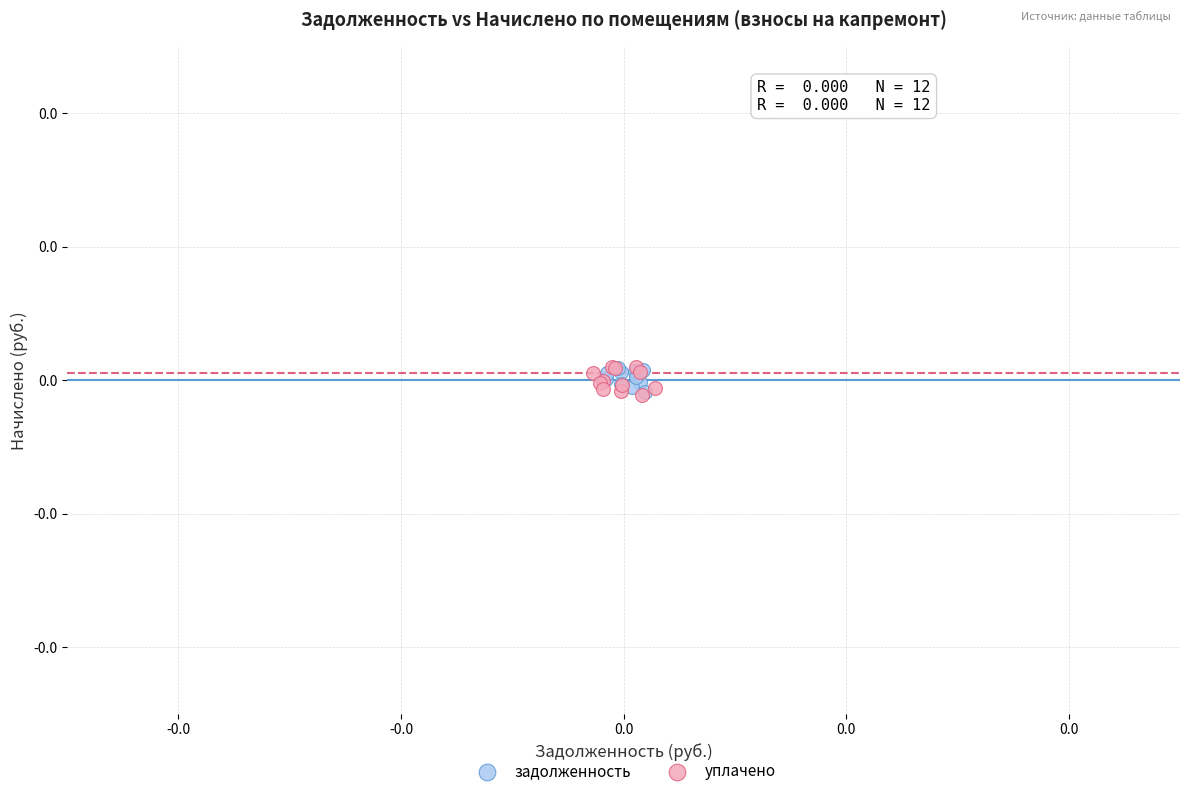

What are all the series names shown in the legend?

задолженность, уплачено